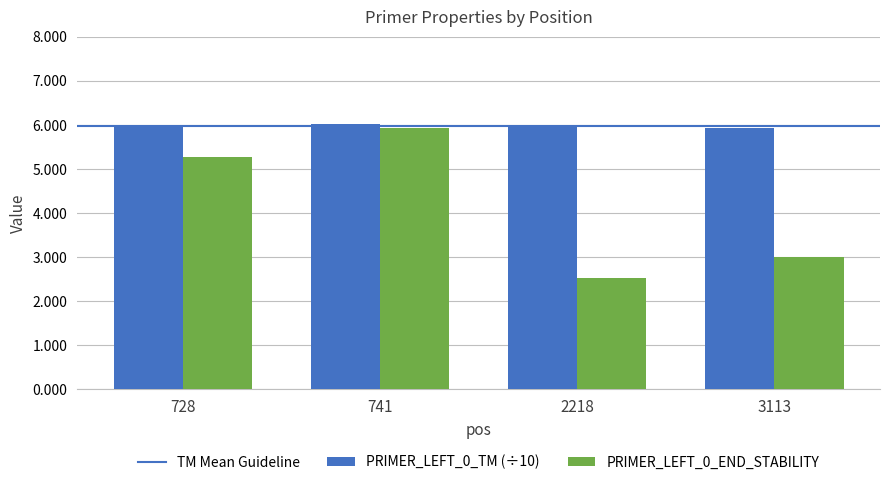

Reading left to right, what are all the values shown in this chart?

PRIMER_LEFT_0_TM (÷10): 6.0	6.0	6.0	5.9
PRIMER_LEFT_0_END_STABILITY: 5.3	5.9	2.5	3.0